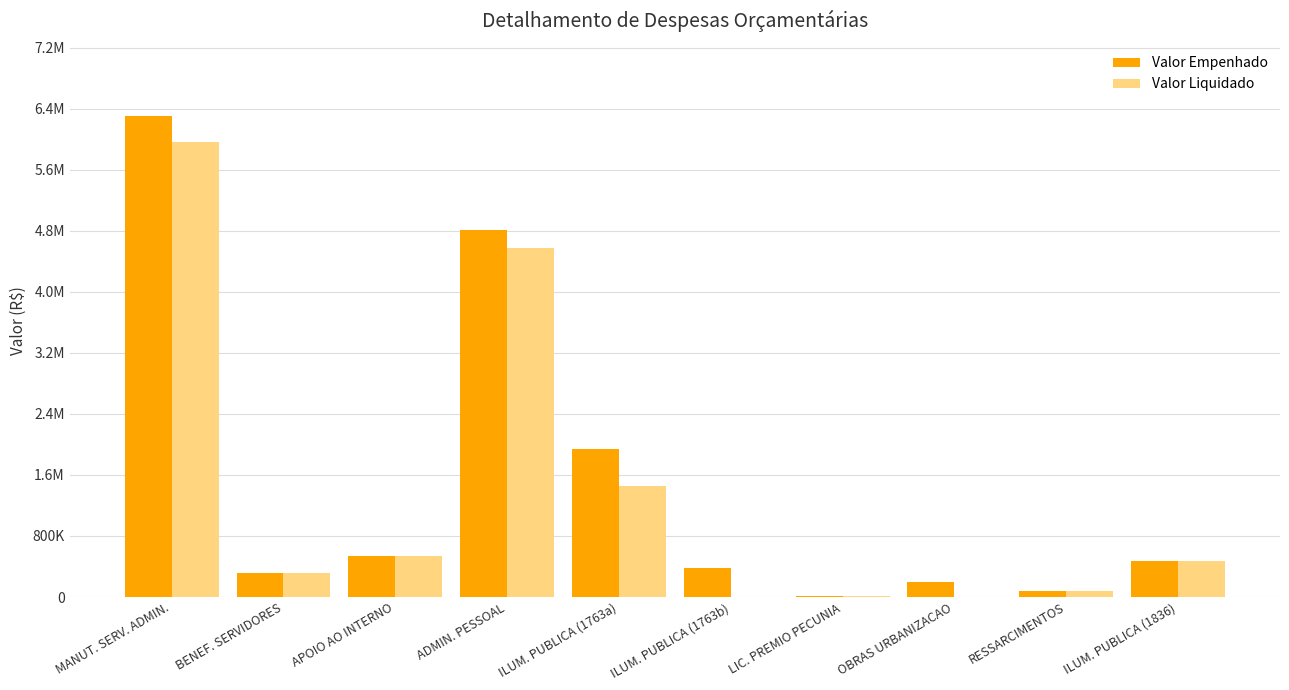

Are the bars grouped side by side (vs. stacked)?

Yes